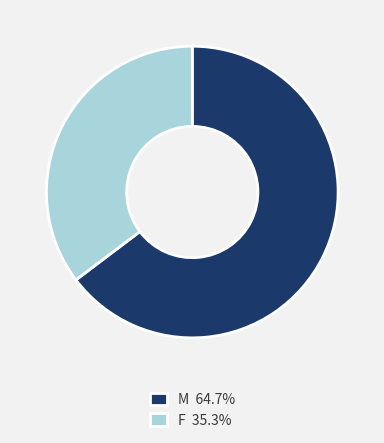

What is the ratio of the value at F 35.3% to the value at M 64.7%?

0.5